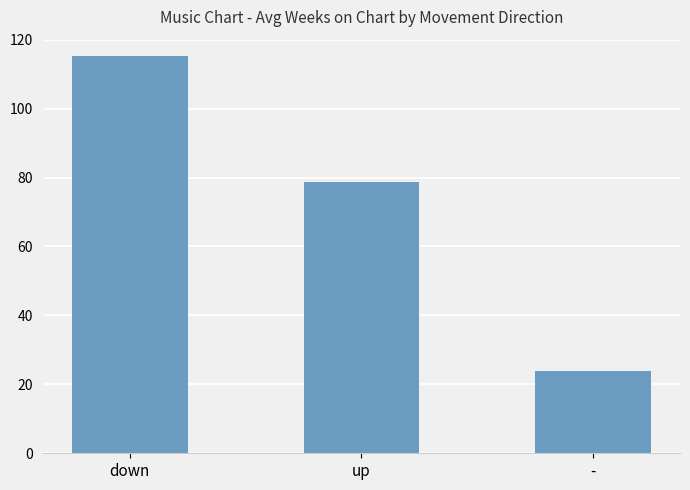

What is the change in value from up to -?

-54.8